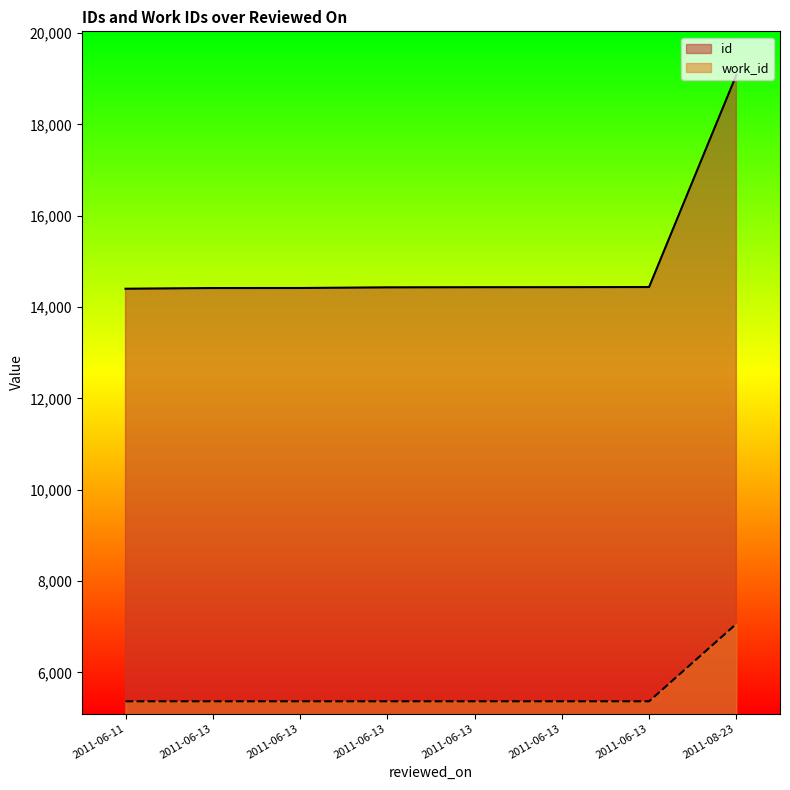

Reading left to right, what are all the values shown in this chart?

id: 14402	14417	14418	14432	14435	14436	14439	19085
work_id: 5366	5366	5366	5366	5366	5366	5366	7063